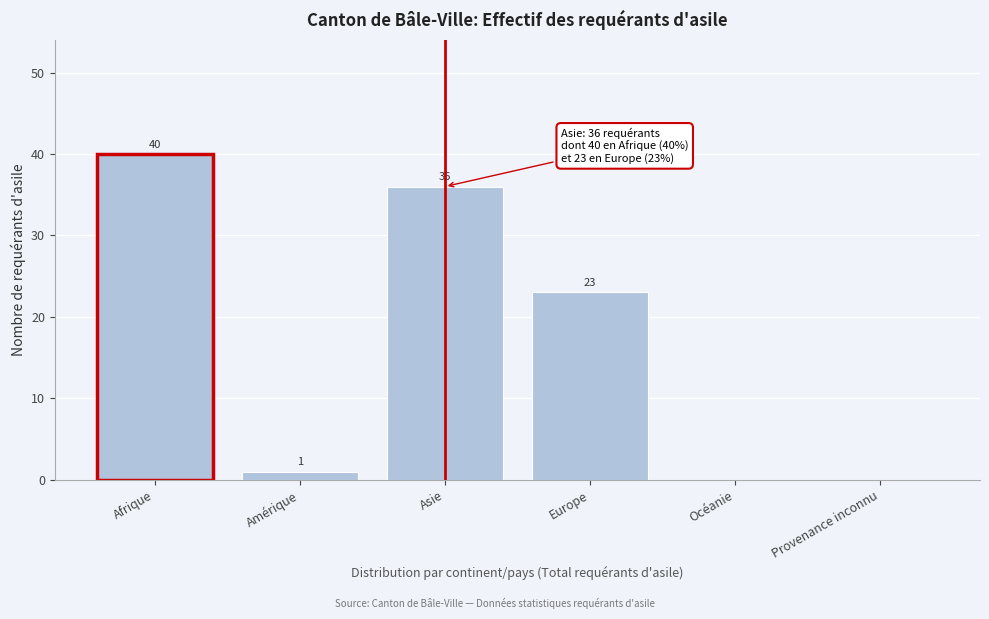

Reading left to right, extract all data points from this chart.

Afrique=40	Amérique=1	Asie=36	Europe=23	Océanie=0	Provenance inconnu=0